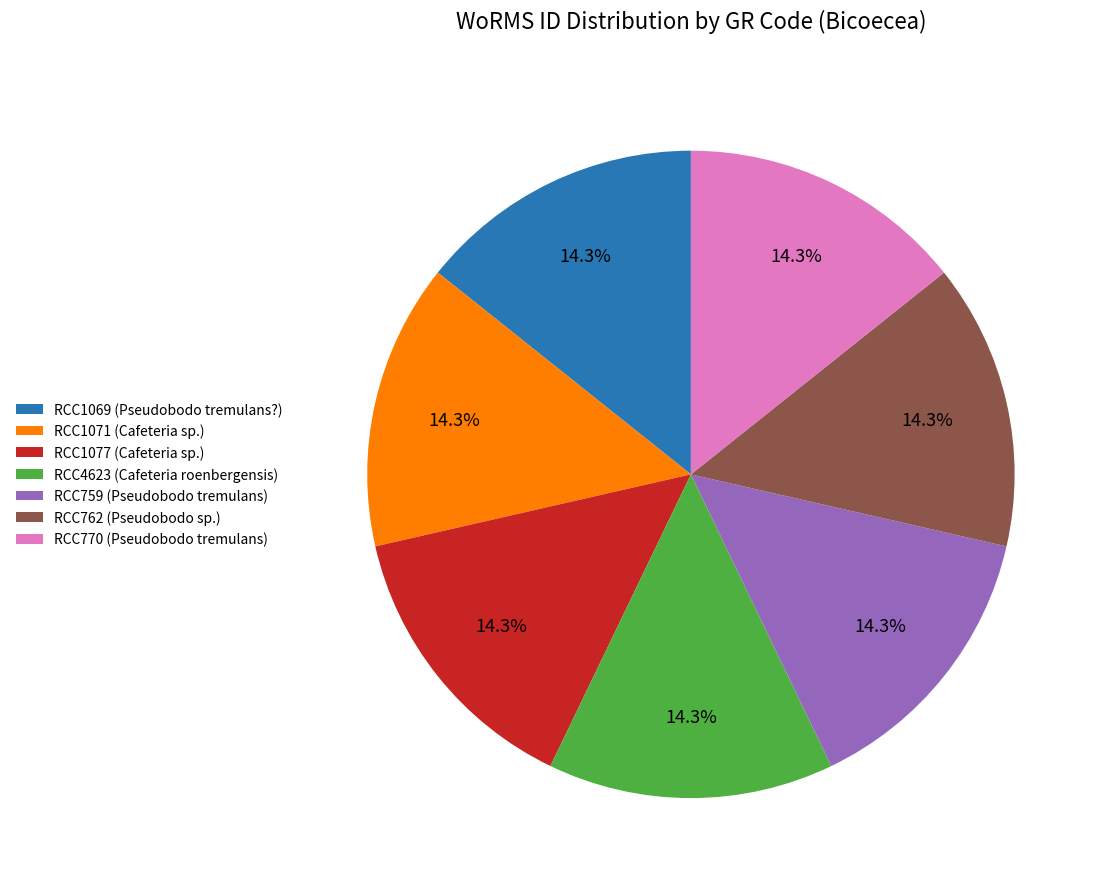

To the nearest percent, what percentage of the pie is RCC1077 (Cafeteria sp.)?

14%